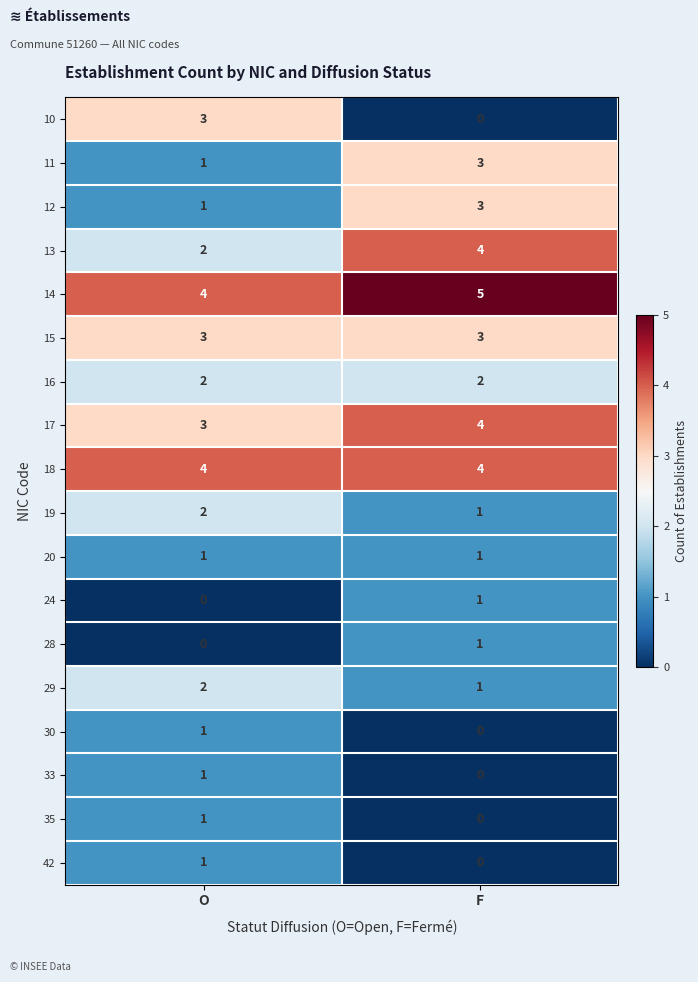

Is it true that 28 equals -1 at O?

False